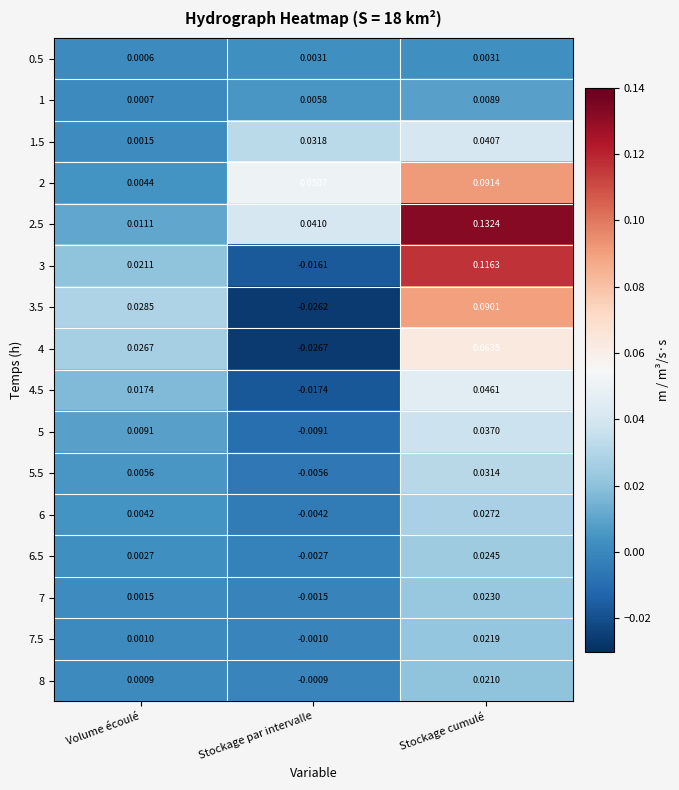

At which label does 1 reach its peak?

Stockage cumulé